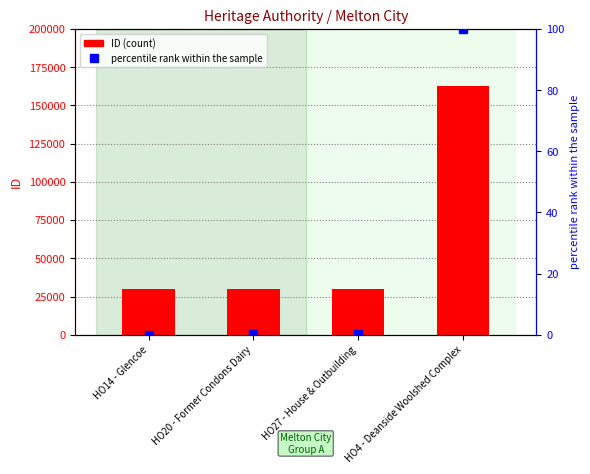

What is the label of the 2nd bar from the left?

HO20 - Former Condons Dairy